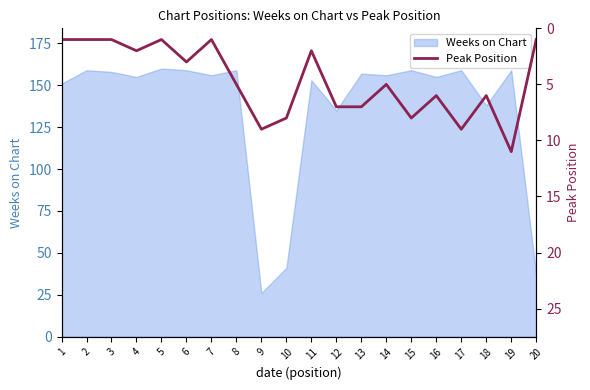

True or false: the data shows 11 at 19.

True